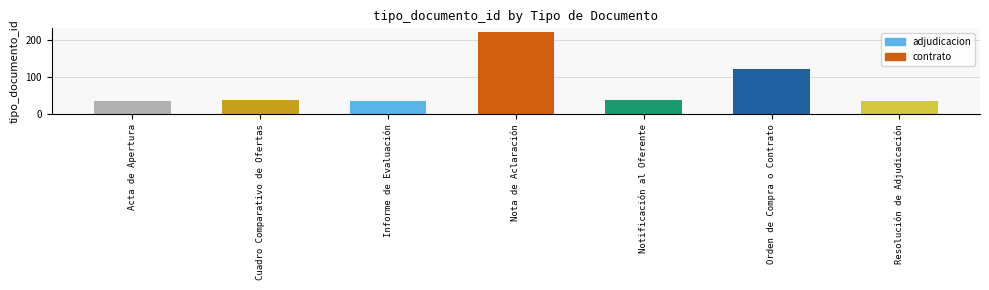

What is the difference between the values at Notificación al Oferente and Informe de Evaluación?

3